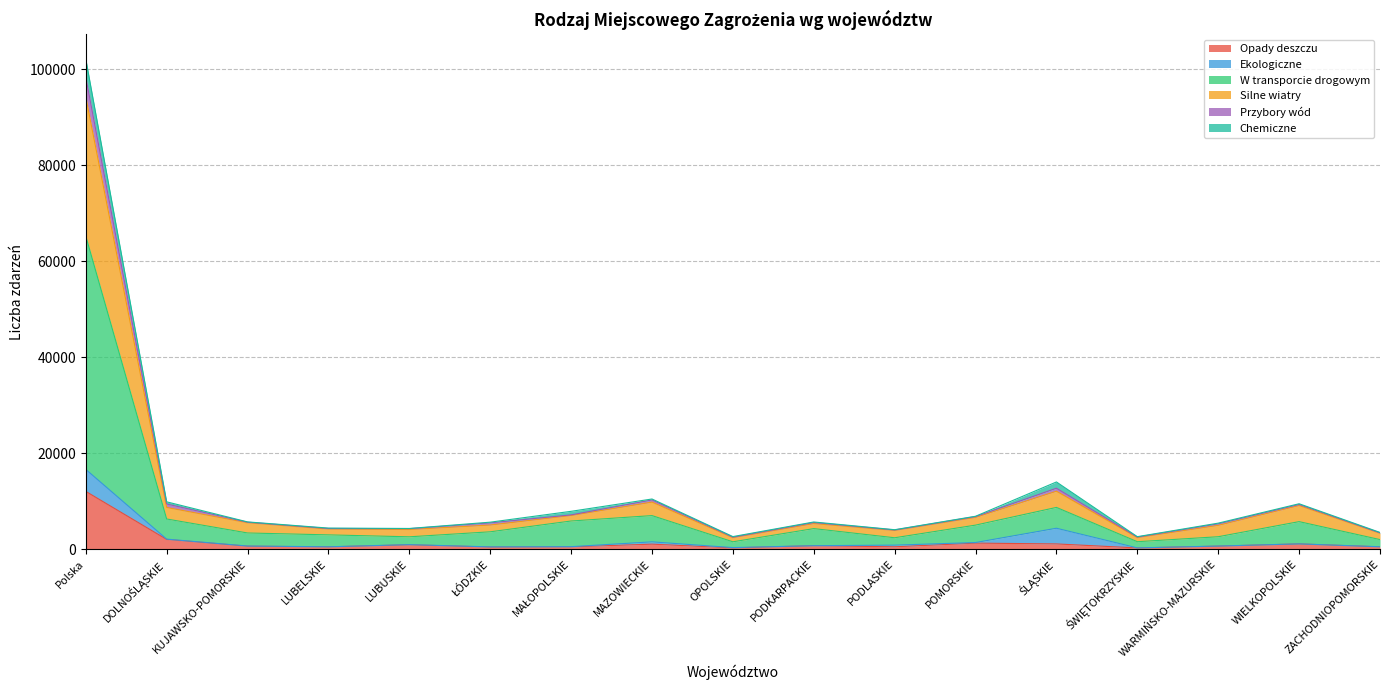

Which has a higher value, ŁÓDZKIE or KUJAWSKO-POMORSKIE?

KUJAWSKO-POMORSKIE